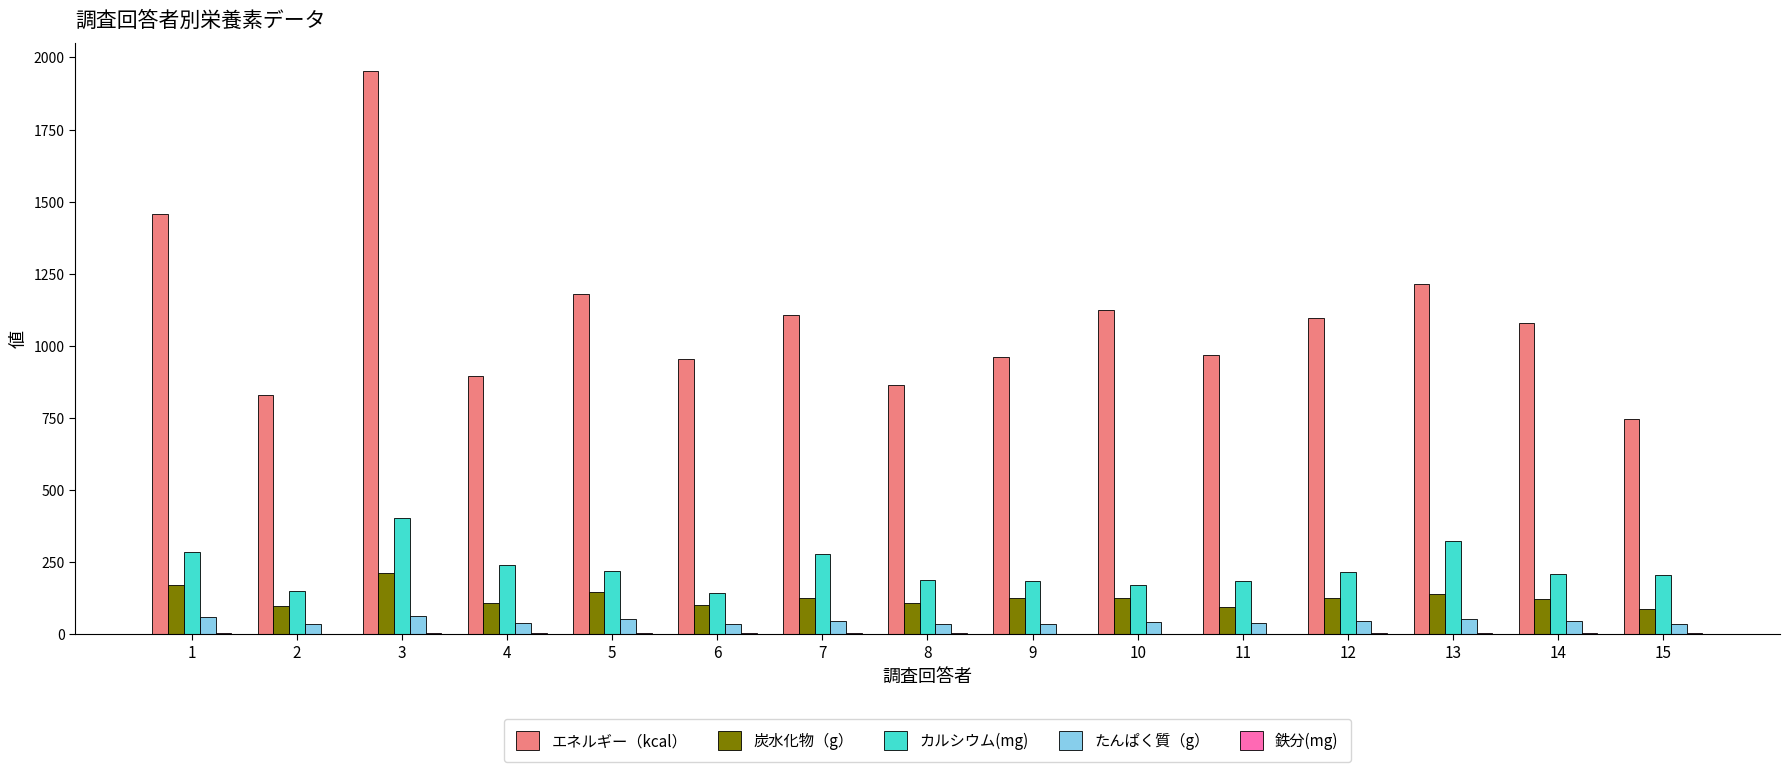

How many groups of bars are there?

15